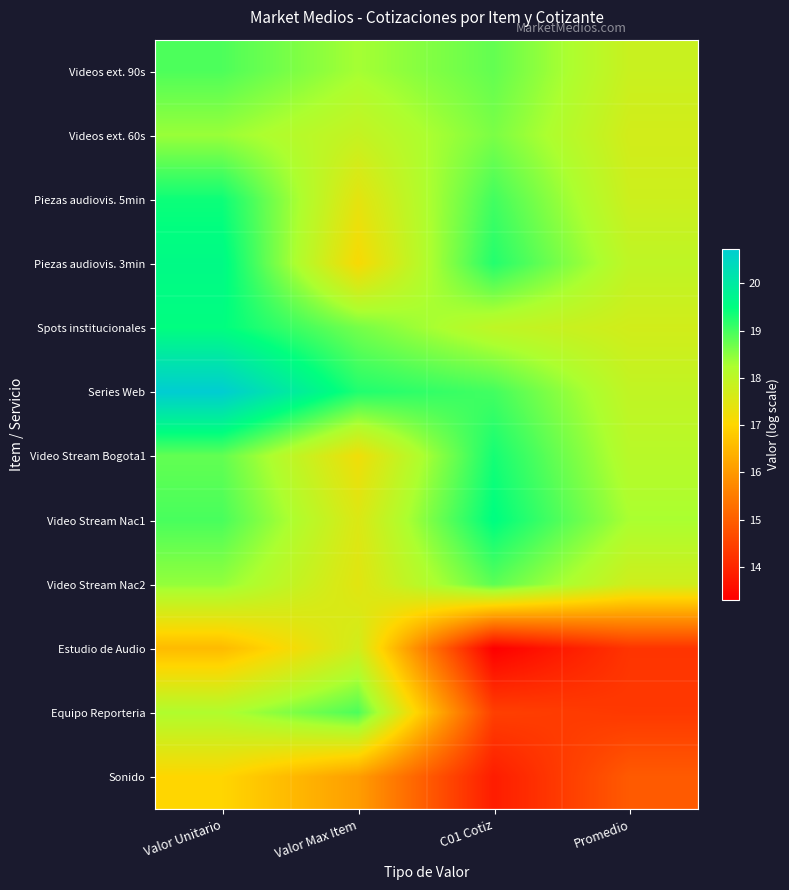

Which has a higher value, C01 Cotiz or Valor Max Item?

C01 Cotiz